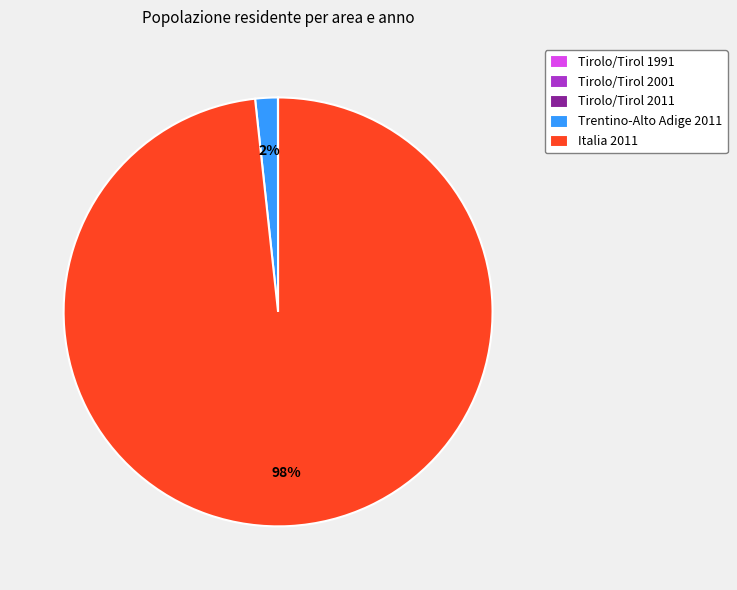

To the nearest percent, what percentage of the pie is Trentino-Alto Adige 2011?

2%